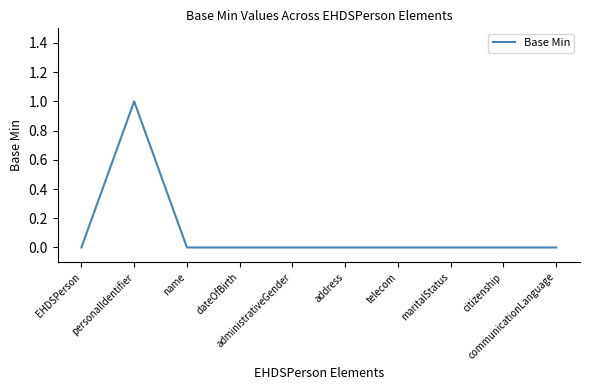

True or false: the data has more than 0 interior local peaks.

True